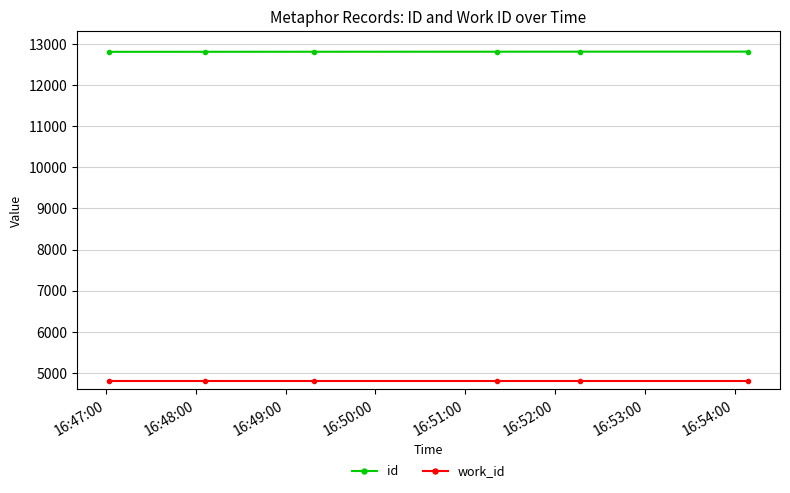

What is the average value of the work_id series?

4802